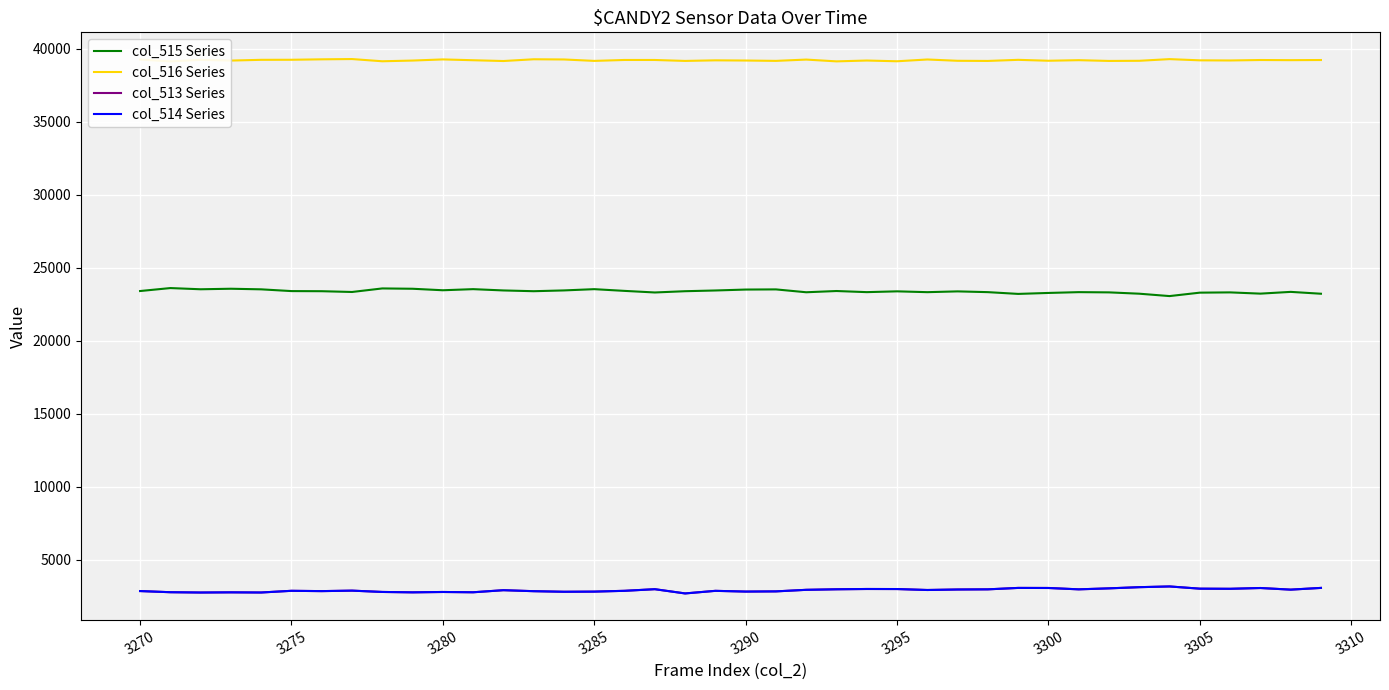

What is the difference between the second highest and minimum values in the col_514 Series series?

429